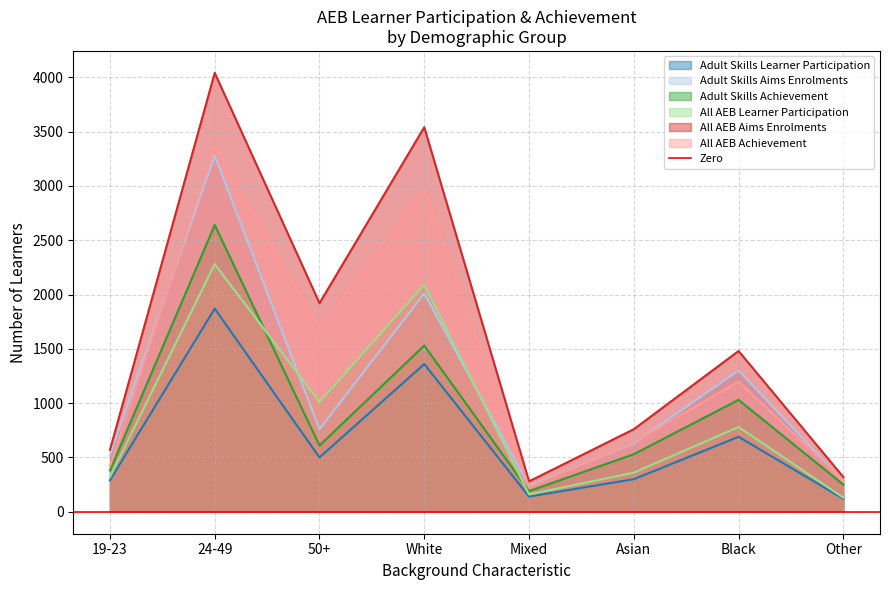

Reading left to right, transcribe all the data shown in this chart.

Adult Skills Learner Participation: 290	1870	500	1360	140	300	690	120
Adult Skills Aims Enrolments: 520	3280	760	2010	240	630	1300	280
Adult Skills Achievement: 380	2640	610	1530	190	530	1030	250
All AEB Learner Participation: 320	2280	1010	2090	160	360	780	130
All AEB Aims Enrolments: 570	4040	1920	3540	280	760	1480	320
All AEB Achievement: 420	3360	1690	2980	230	640	1200	290